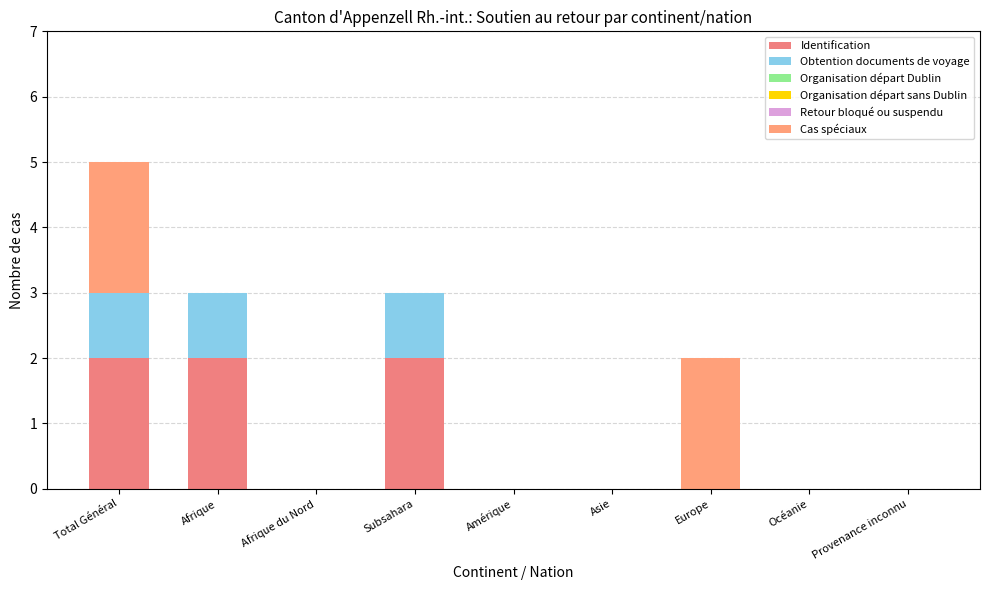

What position from the right is Subsahara?

6